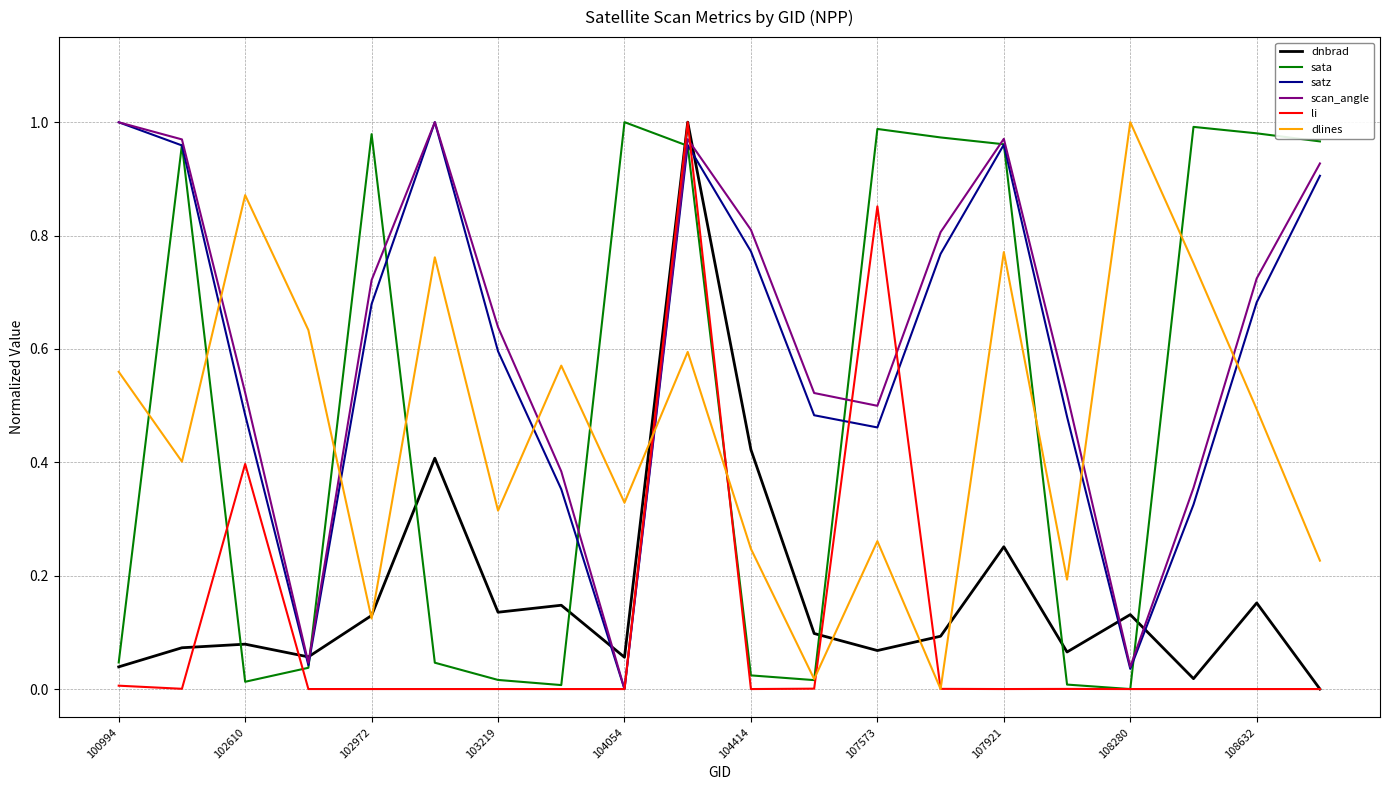

True or false: dlines and sata cross at least once.

True